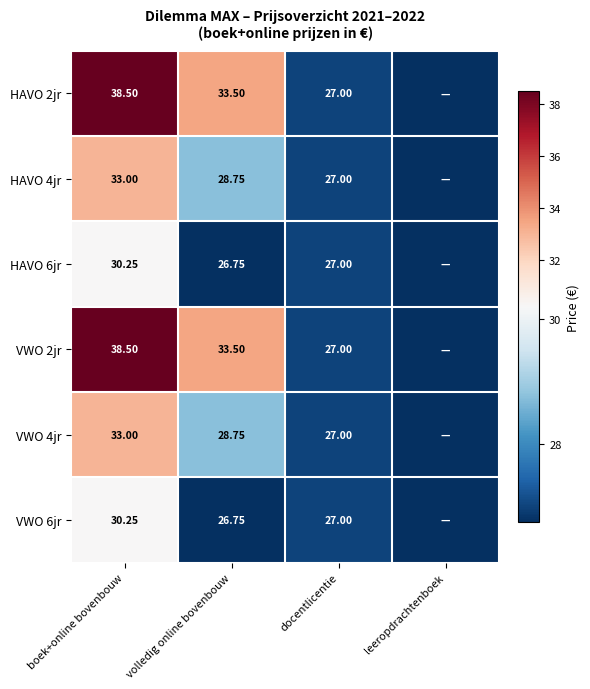

Is the value of VWO 6jr at volledig online bovenbouw greater than the value of HAVO 6jr at boek+online bovenbouw?

No